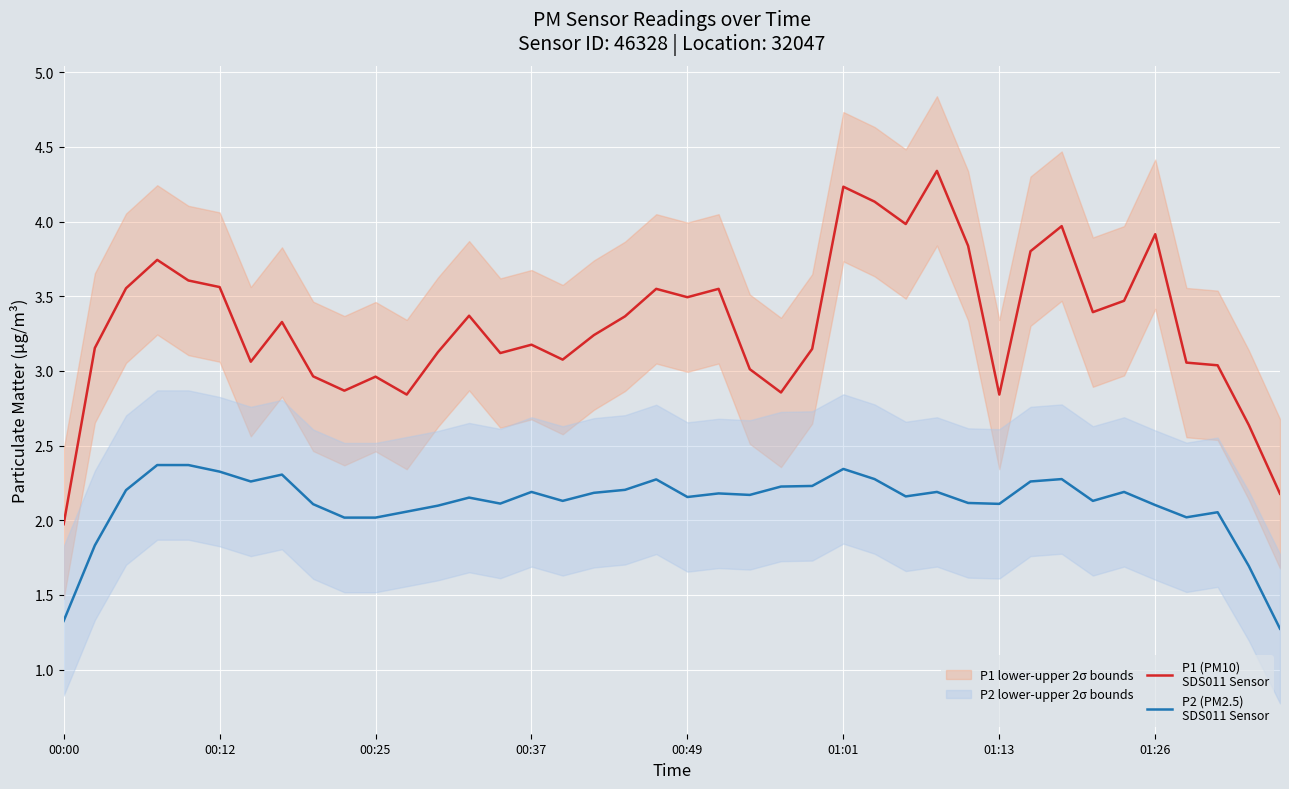

The value of P1 (PM10)
SDS011 Sensor at 01:26 is 1.2. True or false?

False